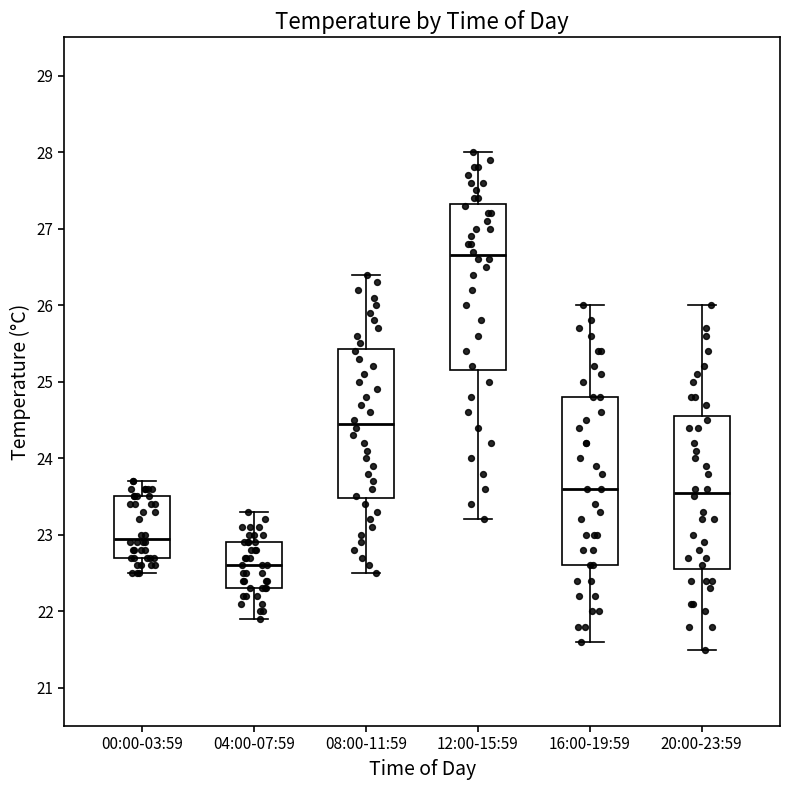

Reading left to right, transcribe this box plot: for each box, give where its median line is, the range the box spans, and where its two whiskers end, as read against the y-axis. The values are not printed on the chart, so give them approximately, as read against the axis.

00:00-03:59: median 23.0, box 22.7 to 23.5, whiskers 22.5 to 23.7
04:00-07:59: median 22.6, box 22.3 to 22.9, whiskers 21.9 to 23.3
08:00-11:59: median 24.5, box 23.5 to 25.4, whiskers 22.5 to 26.4
12:00-15:59: median 26.7, box 25.2 to 27.3, whiskers 23.2 to 28.0
16:00-19:59: median 23.6, box 22.6 to 24.8, whiskers 21.6 to 26.0
20:00-23:59: median 23.6, box 22.6 to 24.6, whiskers 21.5 to 26.0